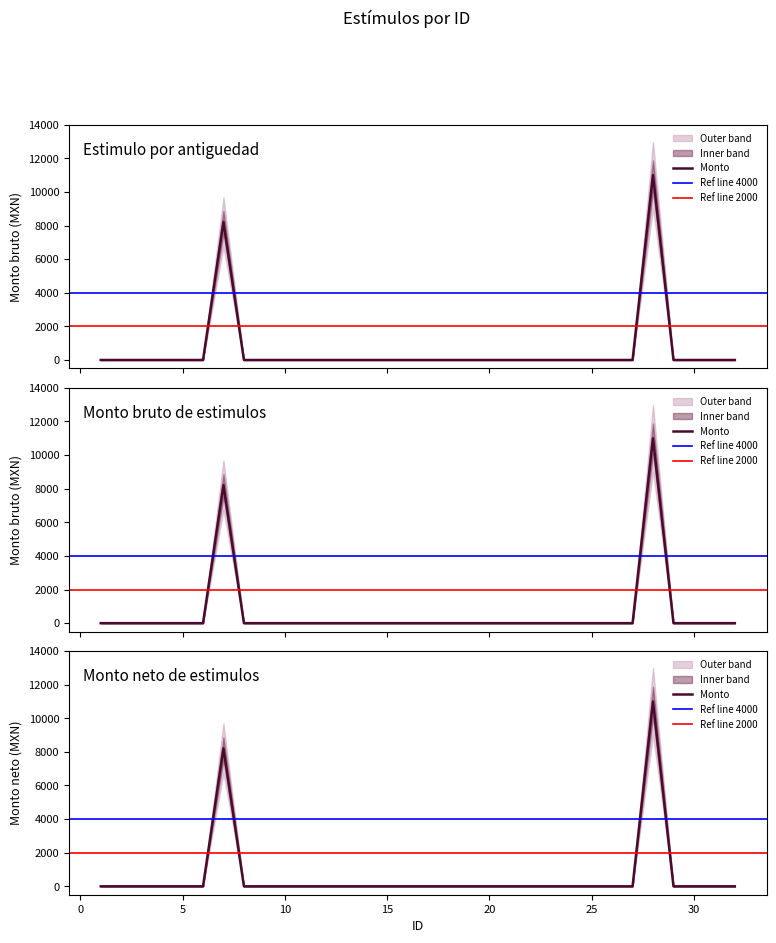

Between 2 and 20, which is larger?

2